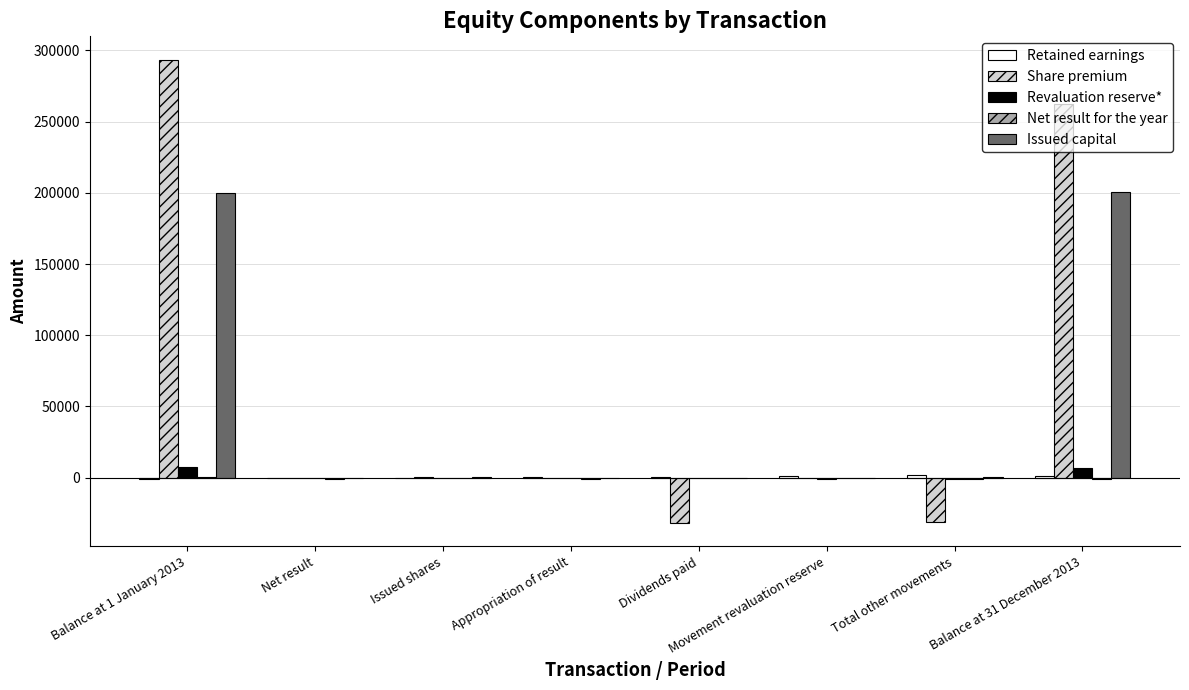

How many categories are shown in the chart?

8